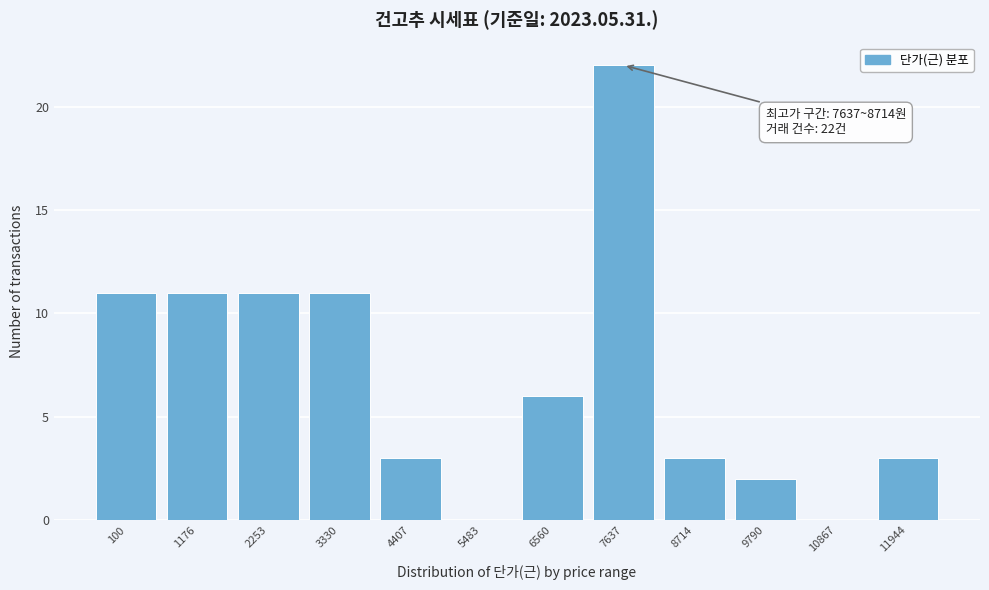

Reading left to right, what are all the values shown in this chart?

100=11	1176=11	2253=11	3330=11	4407=3	5483=0	6560=6	7637=22	8714=3	9790=2	10867=0	11944=3